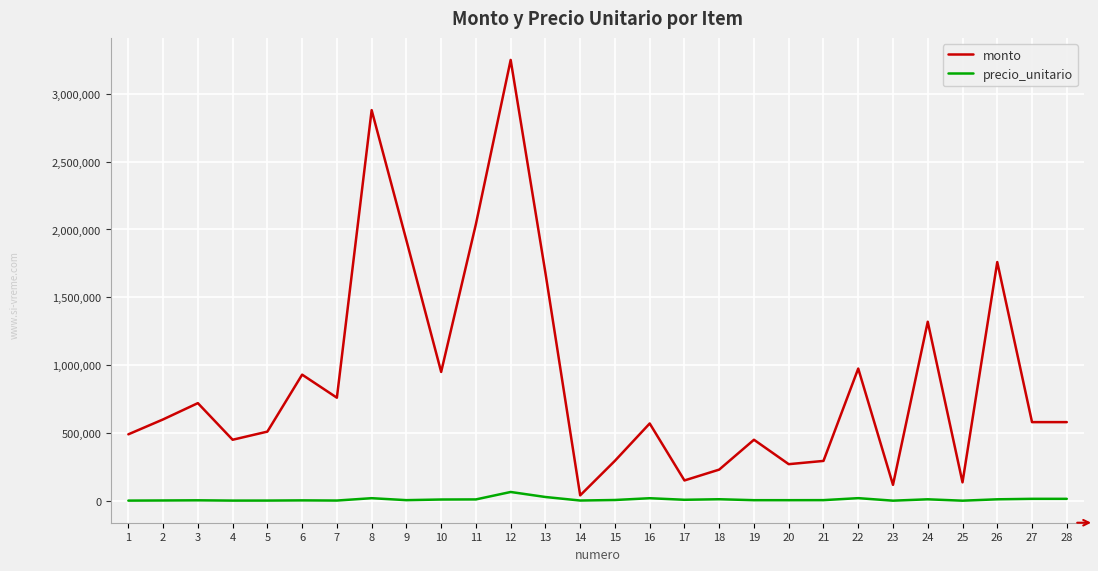

Read the monto value at 9, to the nearest 10.

1920000